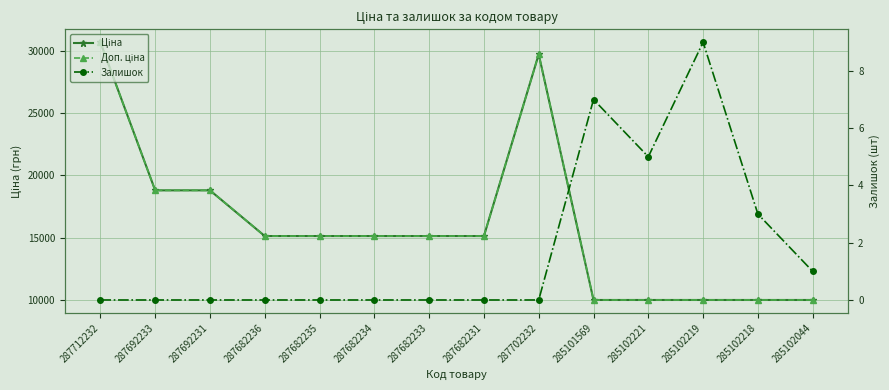

What is the greatest value displayed?

30717.1